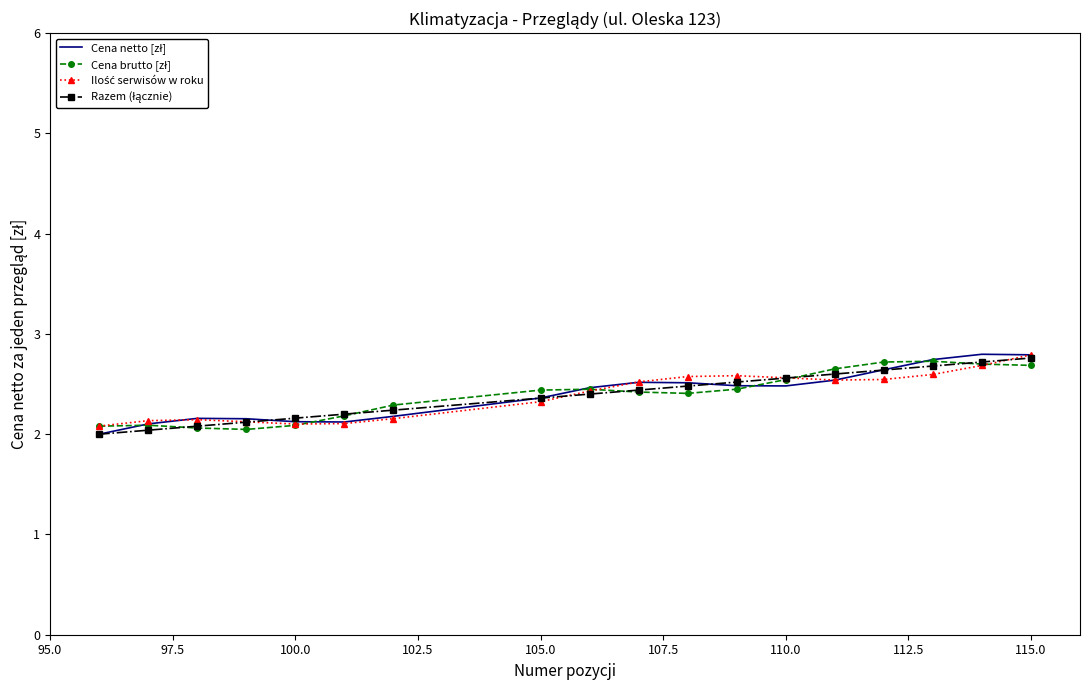

What is the greatest value displayed?

2.8